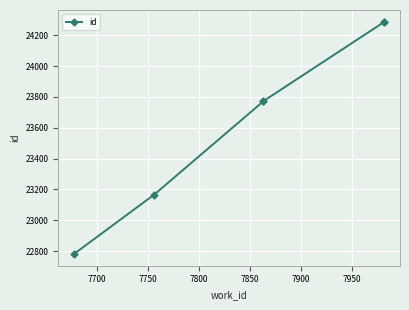

Approximately how many times larger is the value at 7900 compared to 7750?

1.0